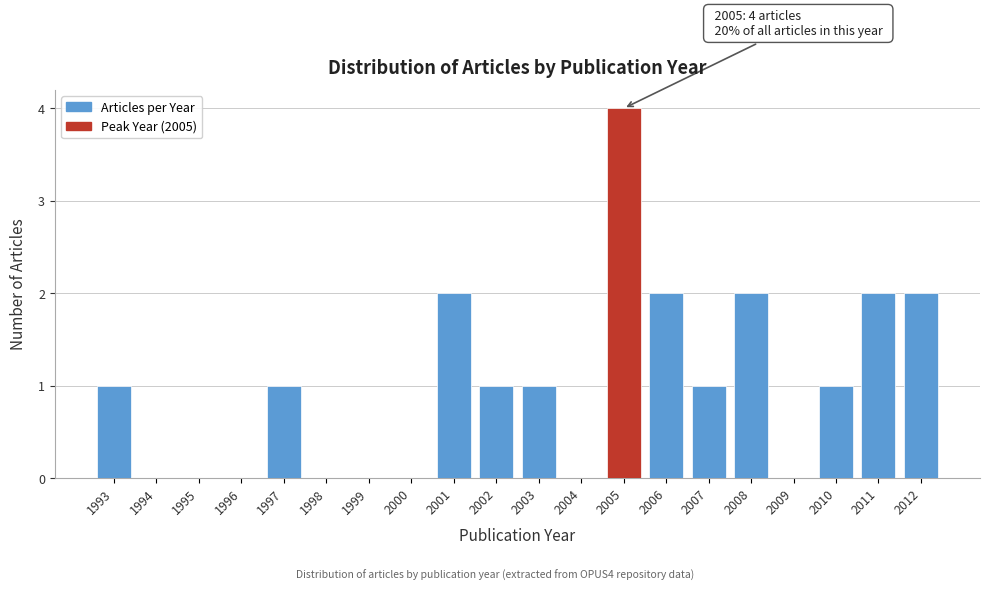

Reading left to right, list all the values displayed in this chart.

1993=1	1994=0	1995=0	1996=0	1997=1	1998=0	1999=0	2000=0	2001=2	2002=1	2003=1	2004=0	2005=4	2006=2	2007=1	2008=2	2009=0	2010=1	2011=2	2012=2